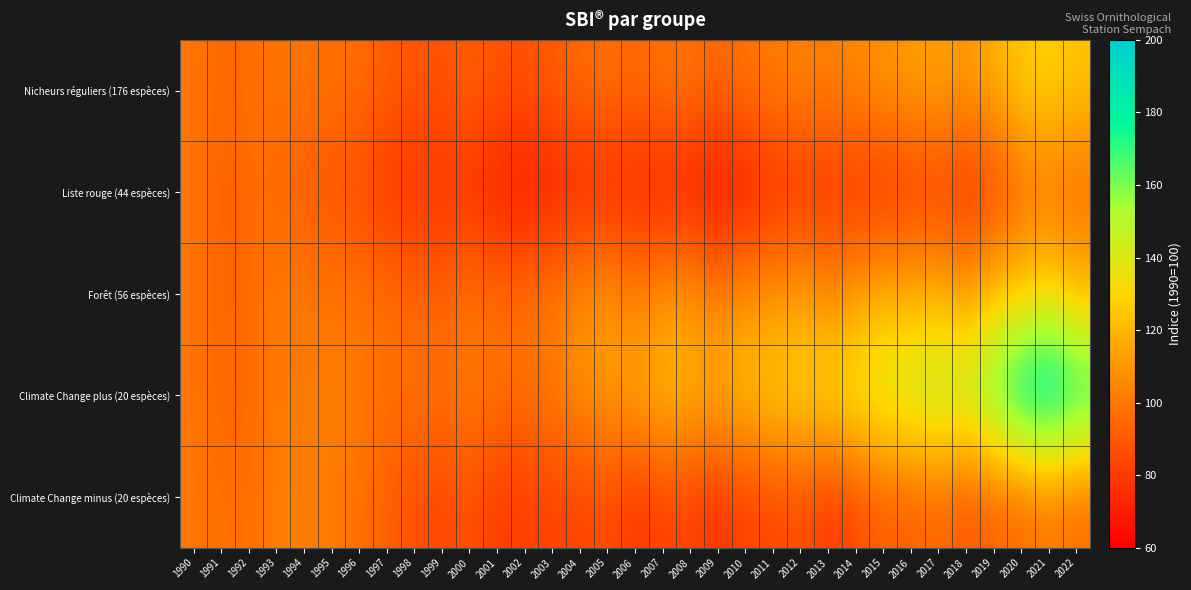

Which series has the largest total across all categories?

Climate Change plus (20 espèces)